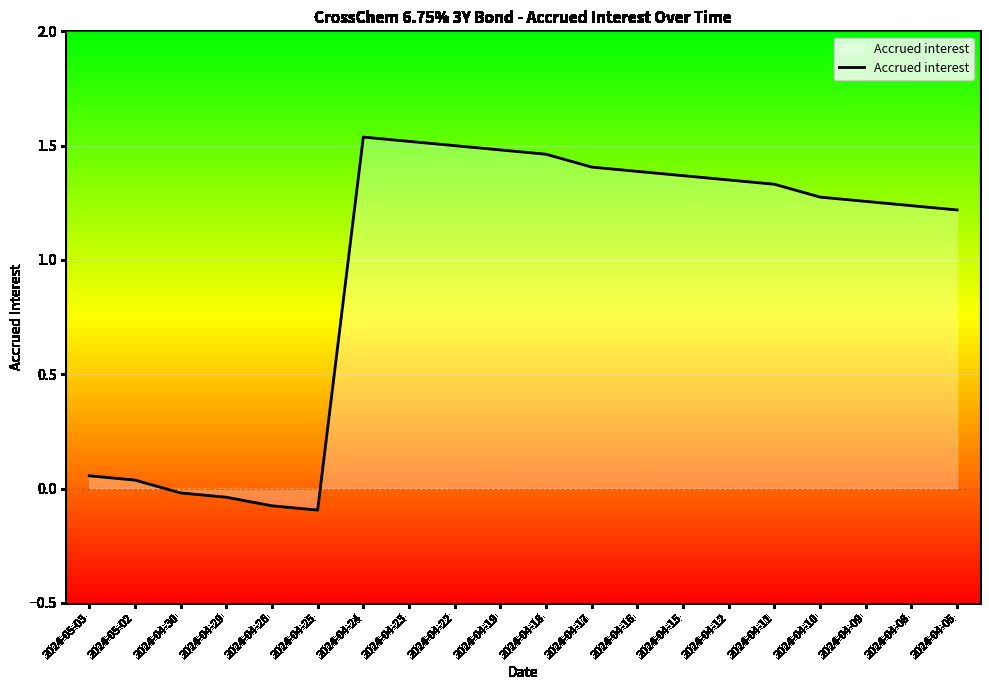

What position from the left is 2024-04-12?

15